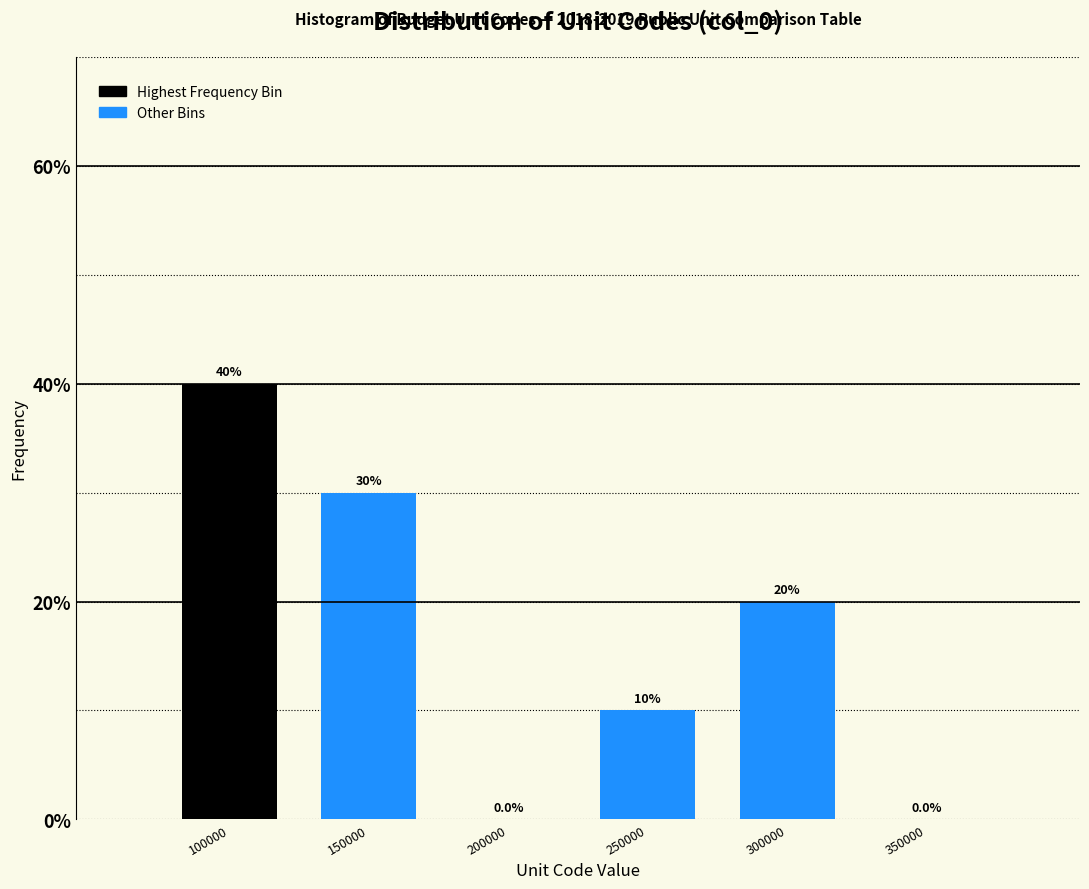

Reading left to right, transcribe all the data shown in this chart.

100000=40	150000=30	200000=0	250000=10	300000=20	350000=0